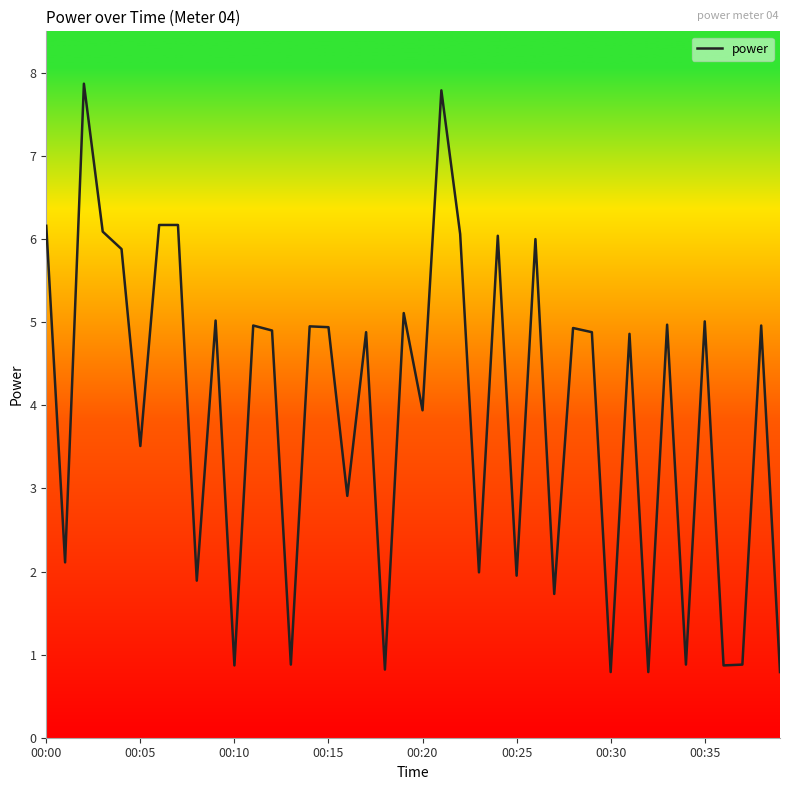

What is the smallest value displayed?

0.8